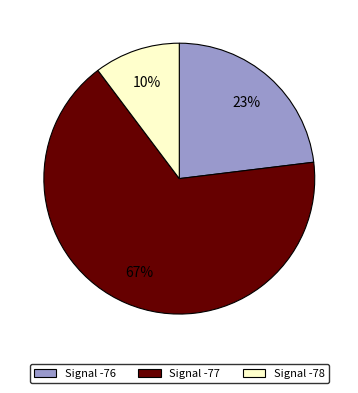

Is there a majority slice in this chart?

Yes